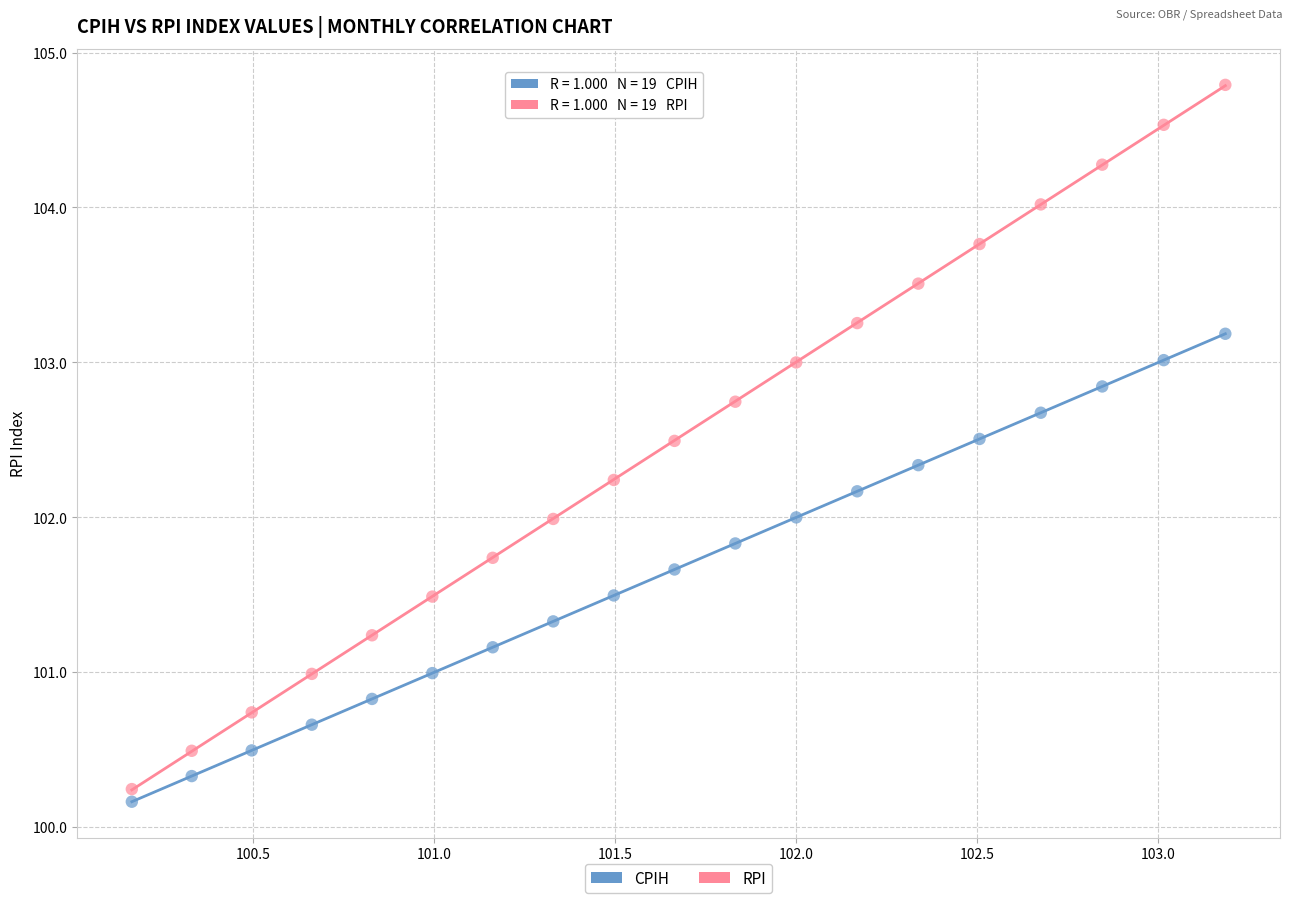

Which series contains the highest Y value?

RPI